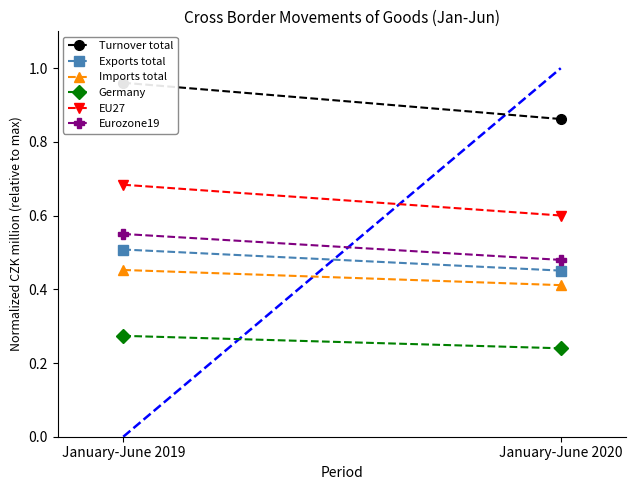

What is the maximum value for Eurozone19?

0.6